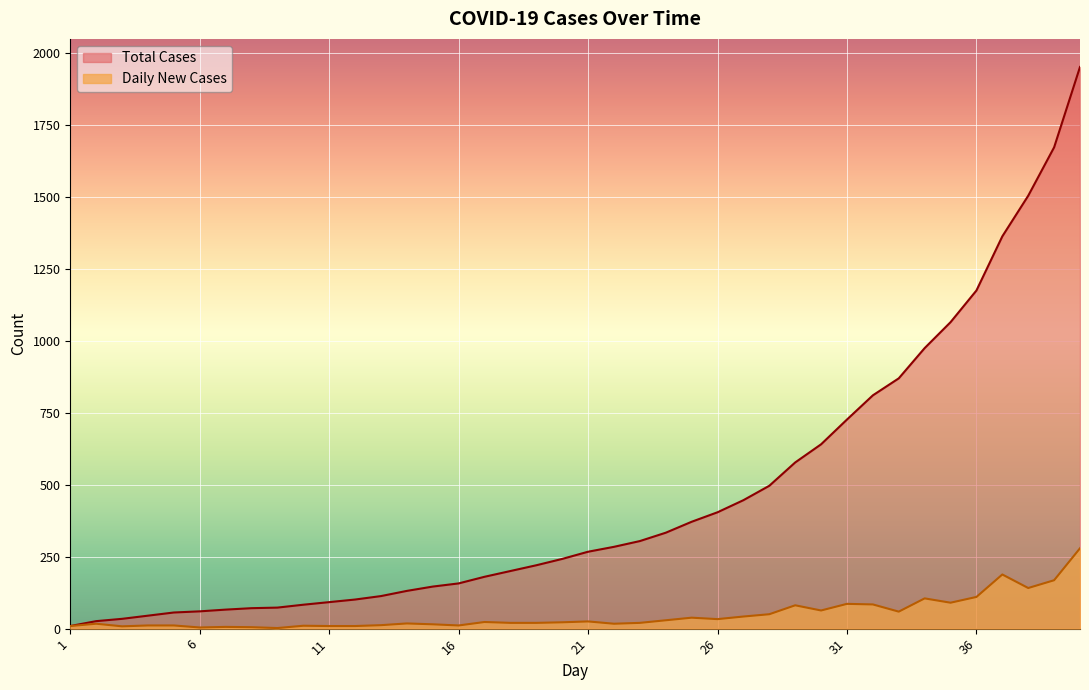

List the series in order of their overall mean, highest first.

Total Cases, Daily New Cases